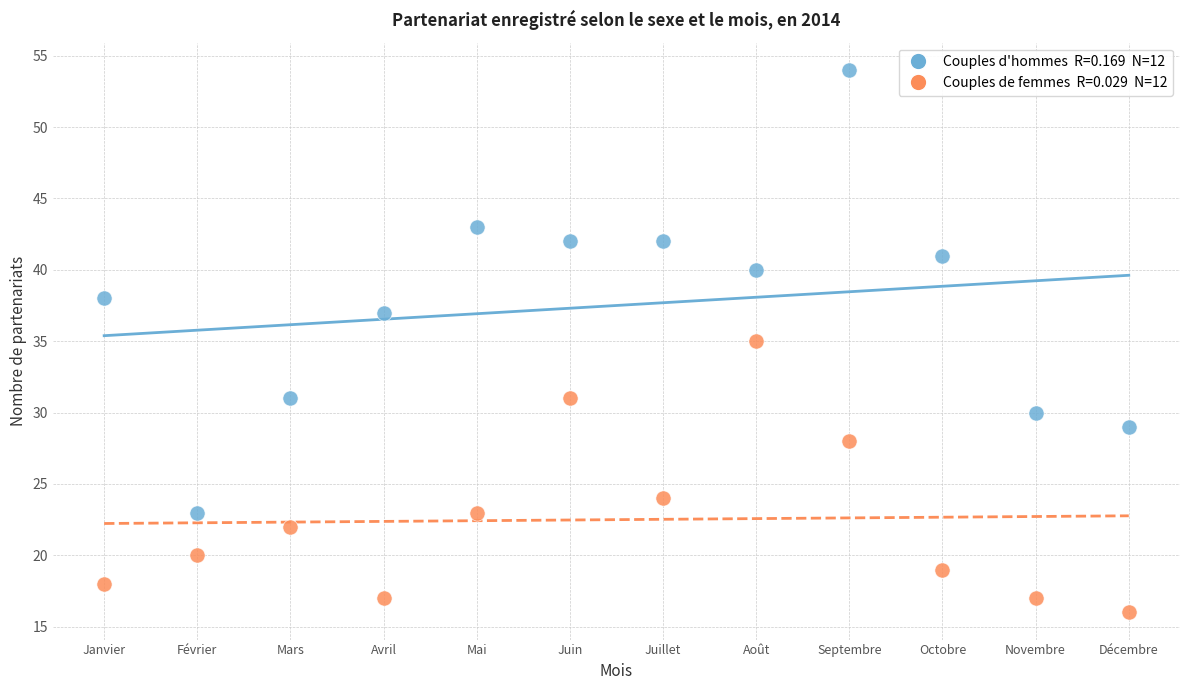

Across all data points, what is the range of Y values (max minus min)?

38